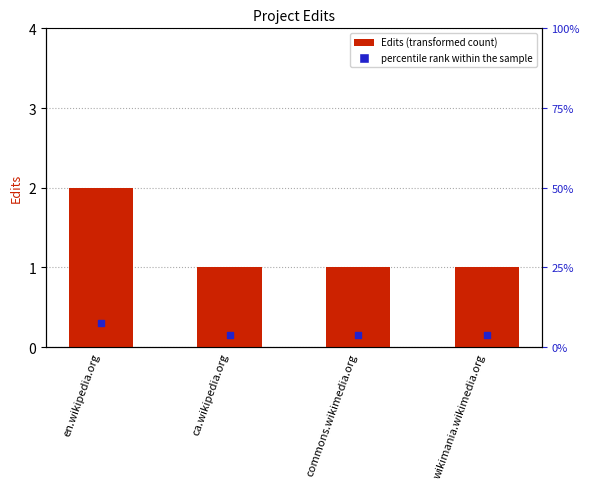

Between commons.wikimedia.org and wikimania.wikimedia.org, which is larger?

commons.wikimedia.org